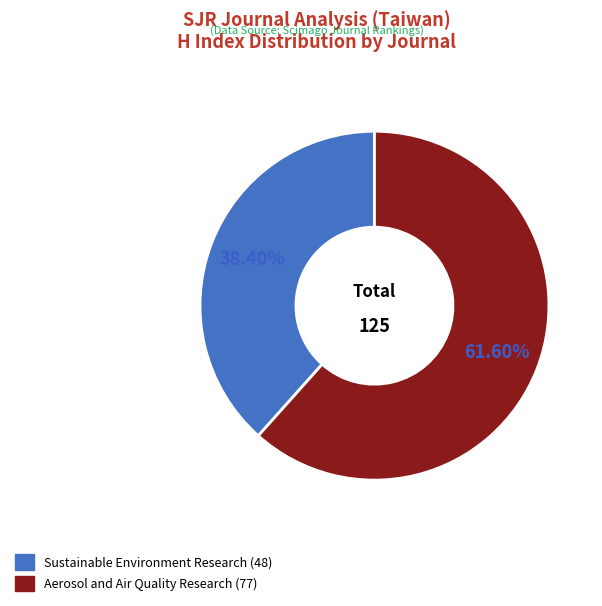

What is the majority slice?

Aerosol and Air Quality Research